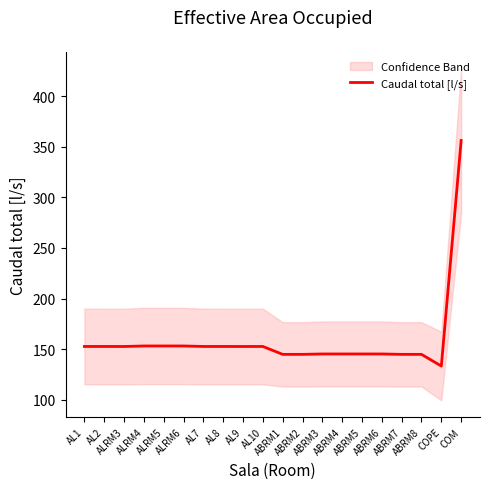

What value does the data have at ALRM3?

152.5